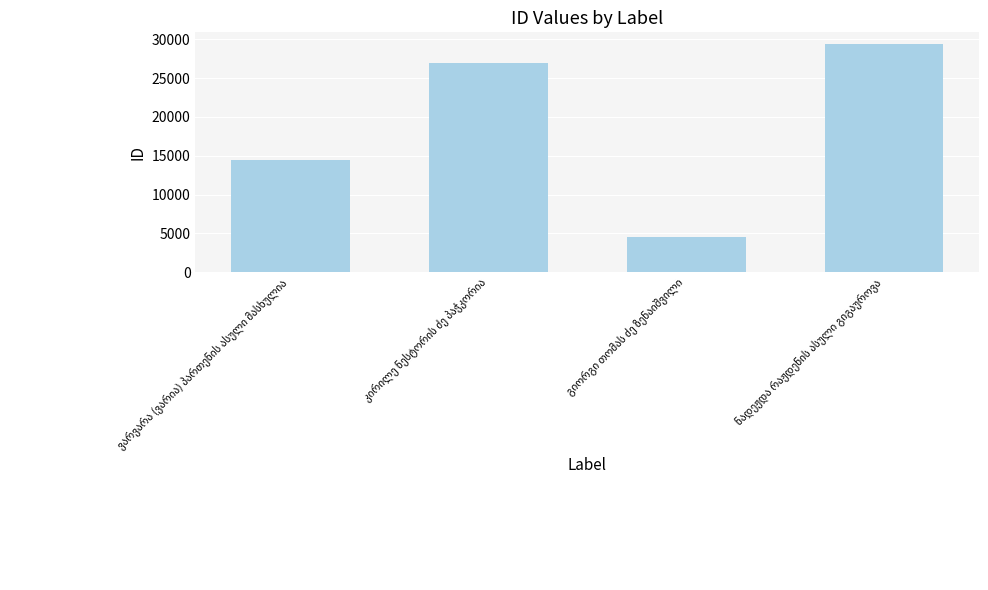

Reading left to right, extract all data points from this chart.

14500	26957	4550	29420